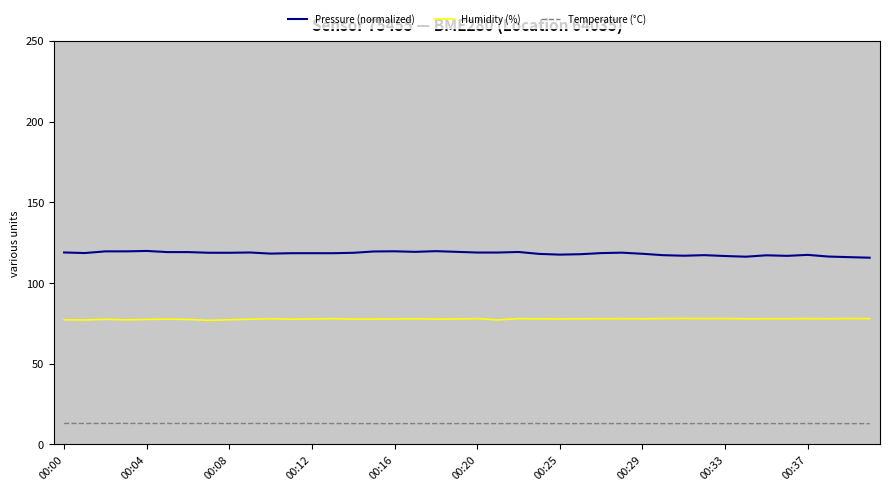

True or false: Pressure (normalized) and Humidity (%) cross at least once.

False